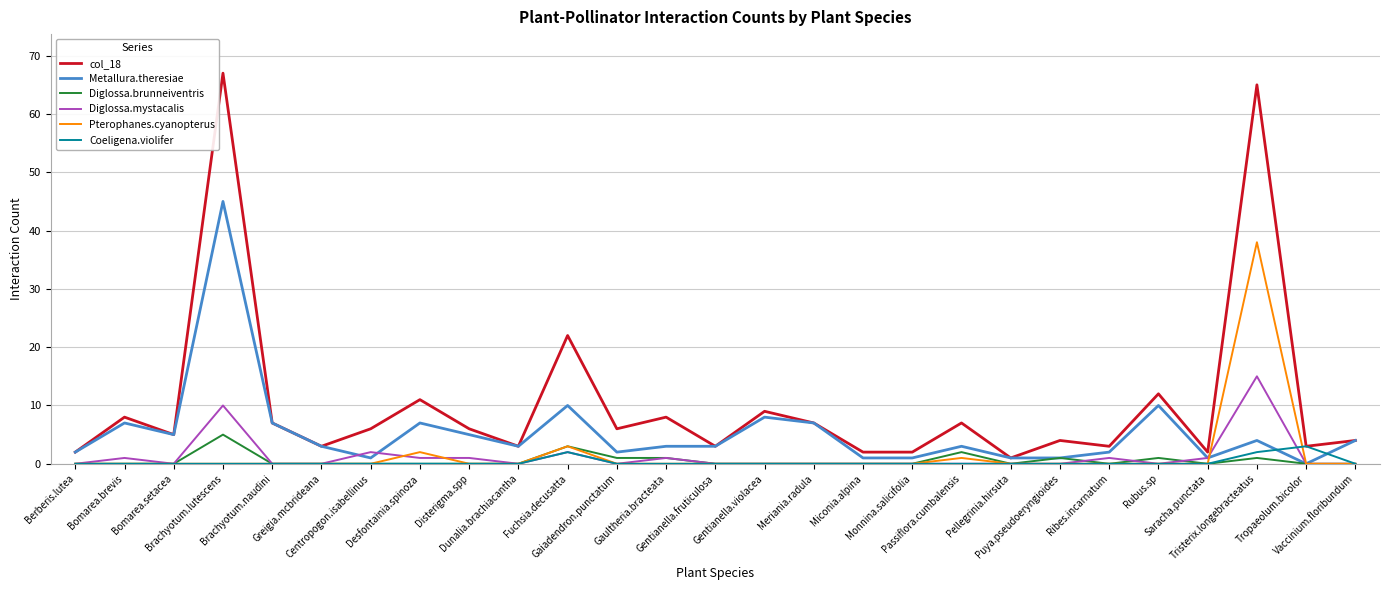

Reading left to right, list all the values displayed in this chart.

col_18: Berberis.lutea=2	Bomarea.brevis=8	Bomarea.setacea=5	Brachyotum.lutescens=67	Brachyotum.naudini=7	Greigia.mcbrideana=3	Centropogon.isabellinus=6	Desfontainia.spinoza=11	Disterigma.spp=6	Dunalia.brachiacantha=3	Fuchsia.decusatta=22	Gaiadendron.punctatum=6	Gaultheria.bracteata=8	Gentianella.fruticulosa=3	Gentianella.violacea=9	Meriania.radula=7	Miconia.alpina=2	Monnina.salicifolia=2	Passiflora.cumbalensis=7	Pellegrinia.hirsuta=1	Puya.pseudoeryngioides=4	Ribes.incarnatum=3	Rubus.sp=12	Saracha.punctata=2	Tristerix.longebracteatus=65	Tropaeolum.bicolor=3	Vaccinium.floribundum=4
Metallura.theresiae: Berberis.lutea=2	Bomarea.brevis=7	Bomarea.setacea=5	Brachyotum.lutescens=45	Brachyotum.naudini=7	Greigia.mcbrideana=3	Centropogon.isabellinus=1	Desfontainia.spinoza=7	Disterigma.spp=5	Dunalia.brachiacantha=3	Fuchsia.decusatta=10	Gaiadendron.punctatum=2	Gaultheria.bracteata=3	Gentianella.fruticulosa=3	Gentianella.violacea=8	Meriania.radula=7	Miconia.alpina=1	Monnina.salicifolia=1	Passiflora.cumbalensis=3	Pellegrinia.hirsuta=1	Puya.pseudoeryngioides=1	Ribes.incarnatum=2	Rubus.sp=10	Saracha.punctata=1	Tristerix.longebracteatus=4	Tropaeolum.bicolor=0	Vaccinium.floribundum=4
Diglossa.brunneiventris: Berberis.lutea=0	Bomarea.brevis=0	Bomarea.setacea=0	Brachyotum.lutescens=5	Brachyotum.naudini=0	Greigia.mcbrideana=0	Centropogon.isabellinus=0	Desfontainia.spinoza=0	Disterigma.spp=0	Dunalia.brachiacantha=0	Fuchsia.decusatta=3	Gaiadendron.punctatum=1	Gaultheria.bracteata=1	Gentianella.fruticulosa=0	Gentianella.violacea=0	Meriania.radula=0	Miconia.alpina=0	Monnina.salicifolia=0	Passiflora.cumbalensis=2	Pellegrinia.hirsuta=0	Puya.pseudoeryngioides=1	Ribes.incarnatum=0	Rubus.sp=1	Saracha.punctata=0	Tristerix.longebracteatus=1	Tropaeolum.bicolor=0	Vaccinium.floribundum=0
Diglossa.mystacalis: Berberis.lutea=0	Bomarea.brevis=1	Bomarea.setacea=0	Brachyotum.lutescens=10	Brachyotum.naudini=0	Greigia.mcbrideana=0	Centropogon.isabellinus=2	Desfontainia.spinoza=1	Disterigma.spp=1	Dunalia.brachiacantha=0	Fuchsia.decusatta=2	Gaiadendron.punctatum=0	Gaultheria.bracteata=1	Gentianella.fruticulosa=0	Gentianella.violacea=0	Meriania.radula=0	Miconia.alpina=0	Monnina.salicifolia=0	Passiflora.cumbalensis=0	Pellegrinia.hirsuta=0	Puya.pseudoeryngioides=0	Ribes.incarnatum=1	Rubus.sp=0	Saracha.punctata=1	Tristerix.longebracteatus=15	Tropaeolum.bicolor=0	Vaccinium.floribundum=0
Pterophanes.cyanopterus: Berberis.lutea=0	Bomarea.brevis=0	Bomarea.setacea=0	Brachyotum.lutescens=0	Brachyotum.naudini=0	Greigia.mcbrideana=0	Centropogon.isabellinus=0	Desfontainia.spinoza=2	Disterigma.spp=0	Dunalia.brachiacantha=0	Fuchsia.decusatta=3	Gaiadendron.punctatum=0	Gaultheria.bracteata=0	Gentianella.fruticulosa=0	Gentianella.violacea=0	Meriania.radula=0	Miconia.alpina=0	Monnina.salicifolia=0	Passiflora.cumbalensis=1	Pellegrinia.hirsuta=0	Puya.pseudoeryngioides=0	Ribes.incarnatum=0	Rubus.sp=0	Saracha.punctata=0	Tristerix.longebracteatus=38	Tropaeolum.bicolor=0	Vaccinium.floribundum=0
Coeligena.violifer: Berberis.lutea=0	Bomarea.brevis=0	Bomarea.setacea=0	Brachyotum.lutescens=0	Brachyotum.naudini=0	Greigia.mcbrideana=0	Centropogon.isabellinus=0	Desfontainia.spinoza=0	Disterigma.spp=0	Dunalia.brachiacantha=0	Fuchsia.decusatta=2	Gaiadendron.punctatum=0	Gaultheria.bracteata=0	Gentianella.fruticulosa=0	Gentianella.violacea=0	Meriania.radula=0	Miconia.alpina=0	Monnina.salicifolia=0	Passiflora.cumbalensis=0	Pellegrinia.hirsuta=0	Puya.pseudoeryngioides=0	Ribes.incarnatum=0	Rubus.sp=0	Saracha.punctata=0	Tristerix.longebracteatus=2	Tropaeolum.bicolor=3	Vaccinium.floribundum=0